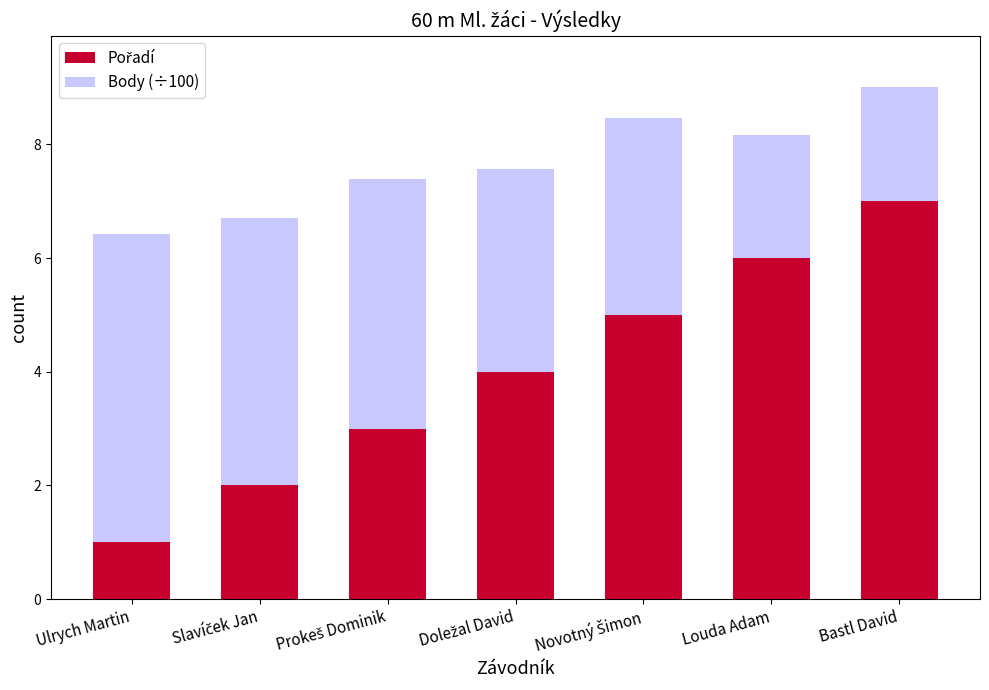

Count the number of data series in this chart.

2